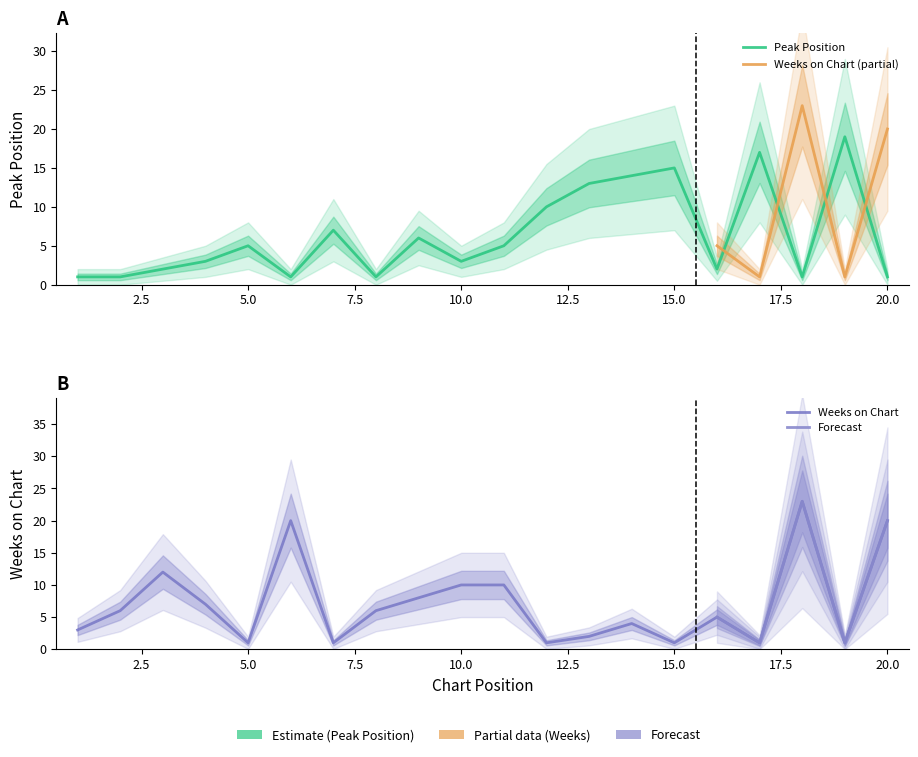

How many interior local peaks does the Weeks on Chart series have?

5